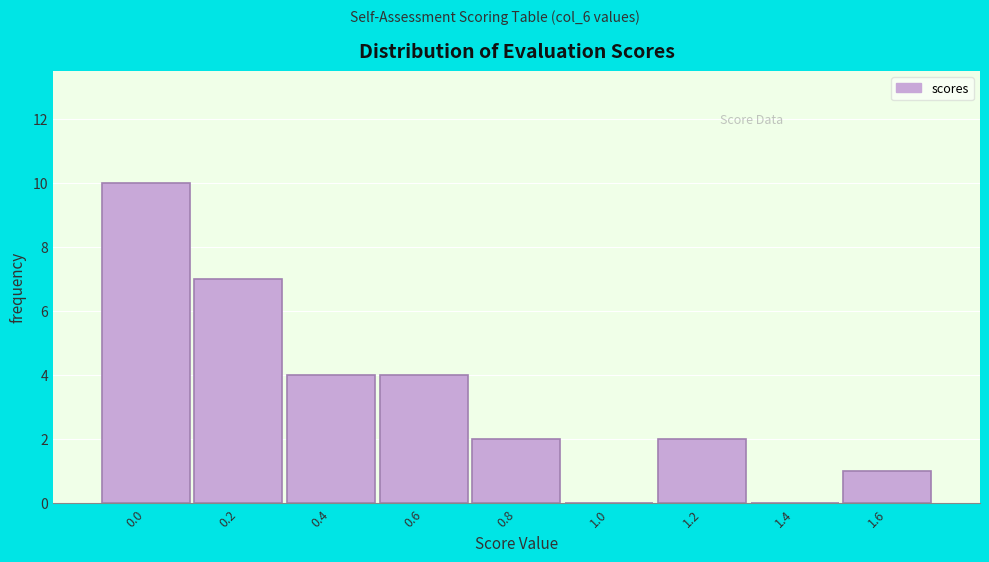

Reading left to right, transcribe all the data shown in this chart.

0.0=10	0.2=7	0.4=4	0.6=4	0.8=2	1.0=0	1.2=2	1.4=0	1.6=1